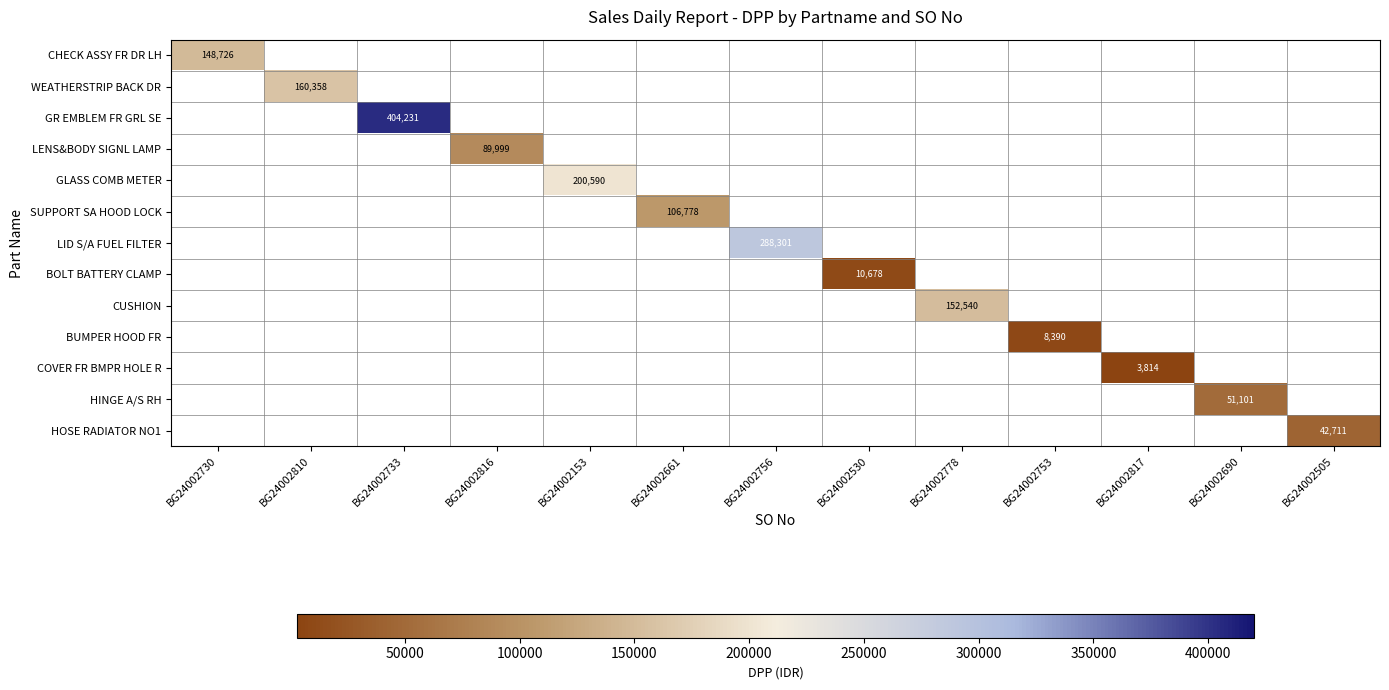

The value of COVER FR BMPR HOLE R at BG24002817 is 2146. True or false?

False